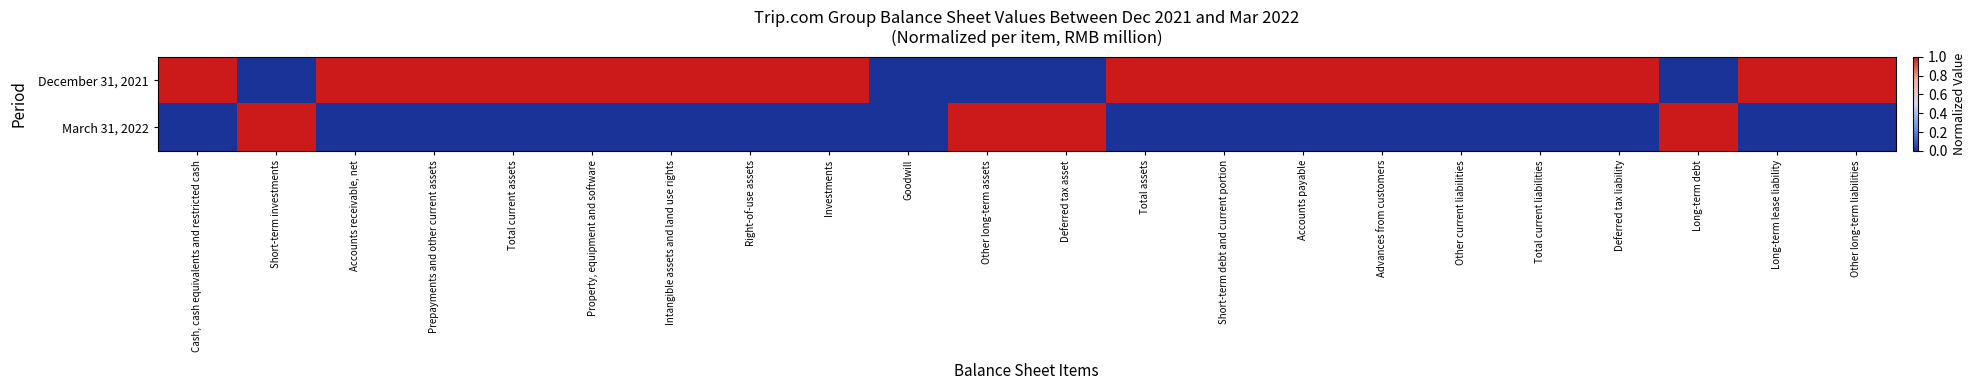

Between Advances from customers and Deferred tax liability, which series saw the biggest shift?

December 31, 2021